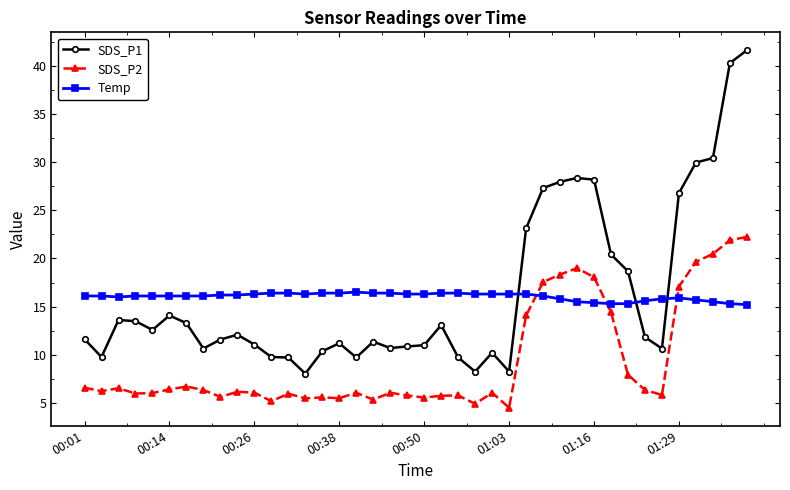

Which series has the widest spread of values?

SDS_P1